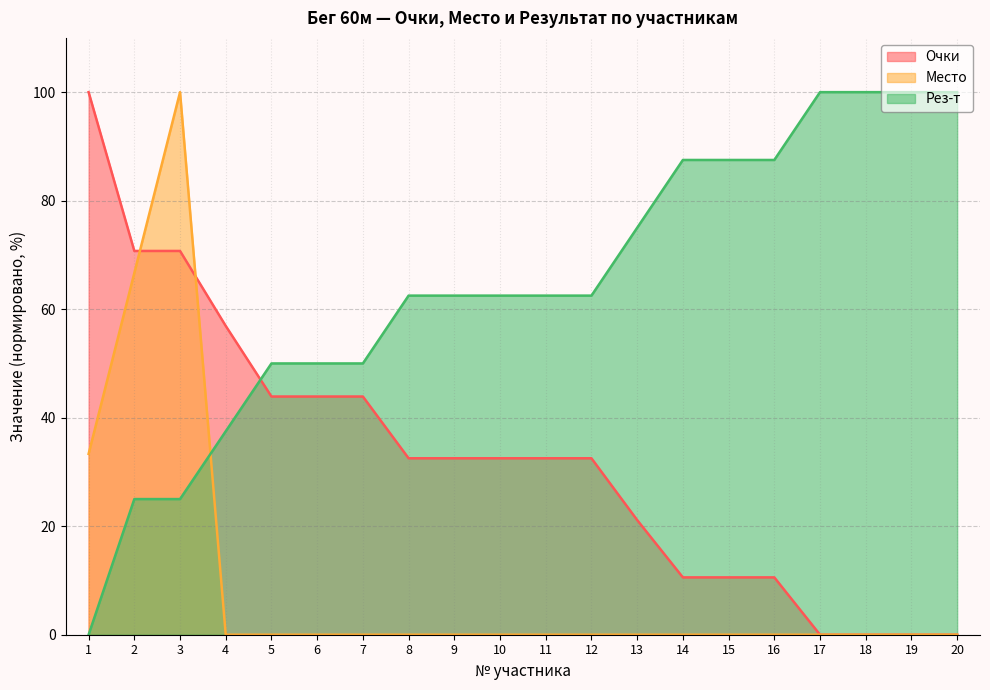

At which label is Место closest to 50?

2